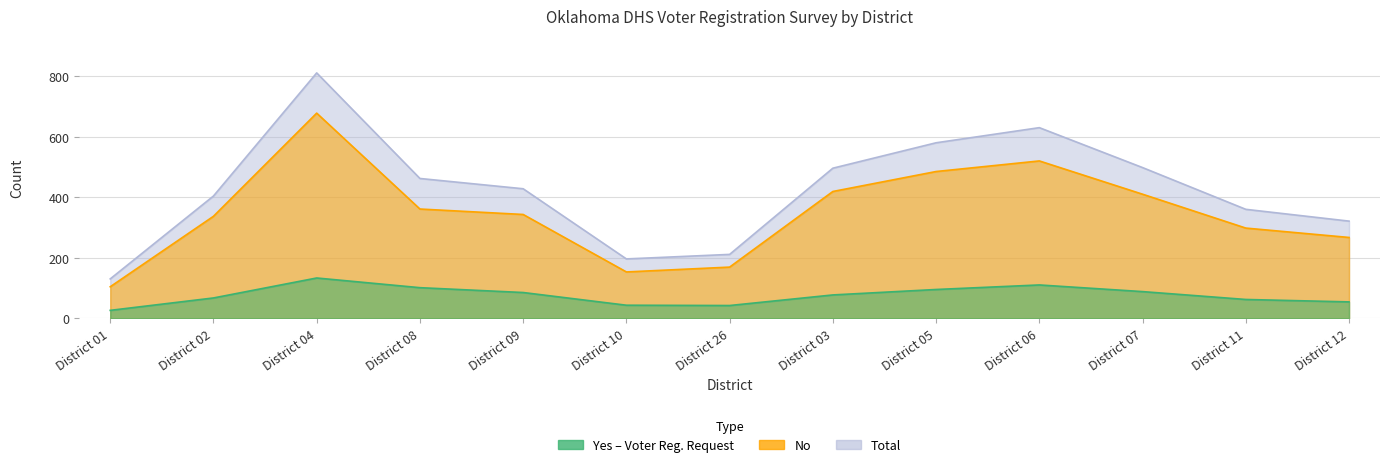

At District 10, list the series in order from smallest to largest.

Yes, No, Total